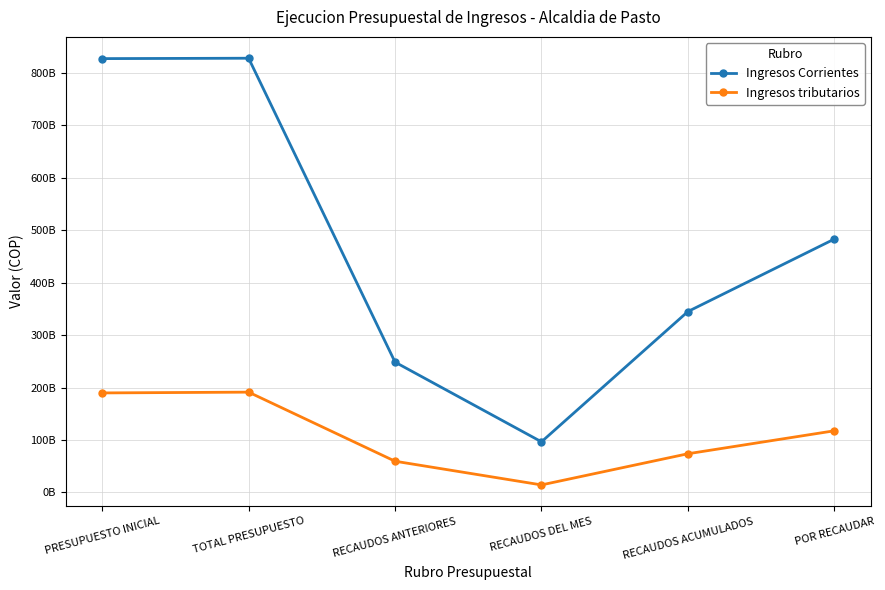

Rank the series at TOTAL PRESUPUESTO from highest to lowest value.

Ingresos Corrientes, Ingresos tributarios